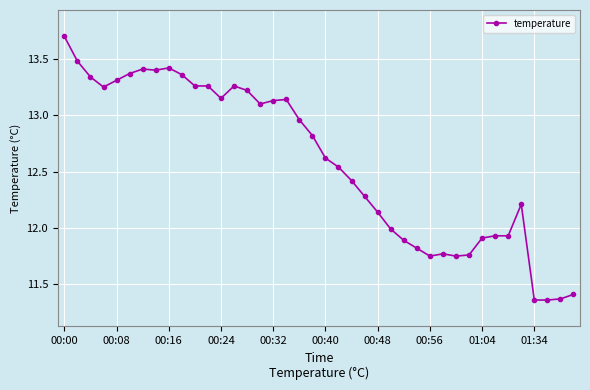

What is the sum of all values?

503.6